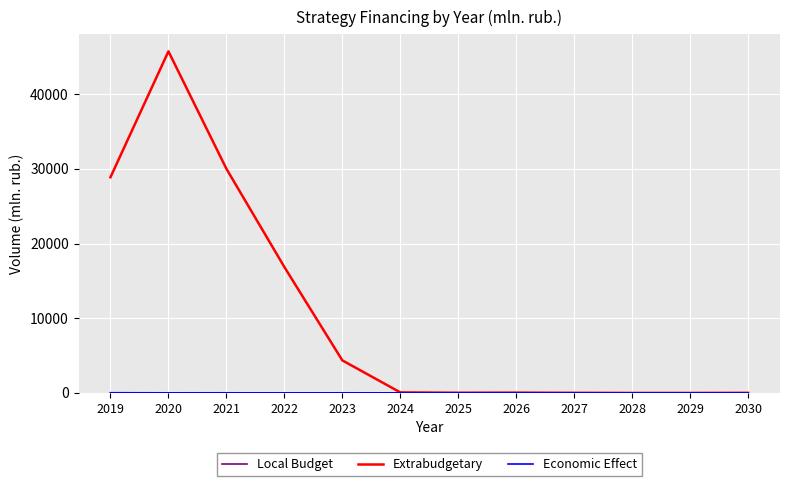

Is it true that Extrabudgetary equals 45722.3 at 2020?

True